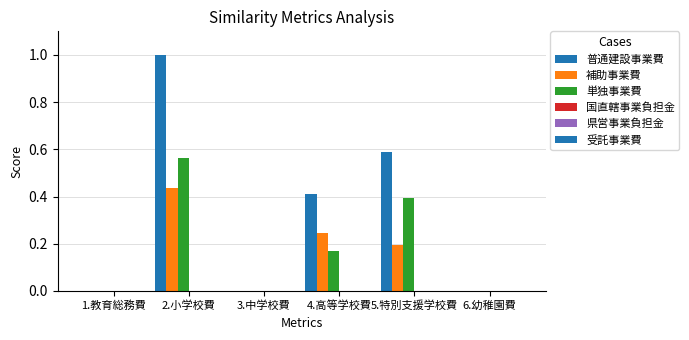

At which category is the sum across all series the highest?

2.小学校費